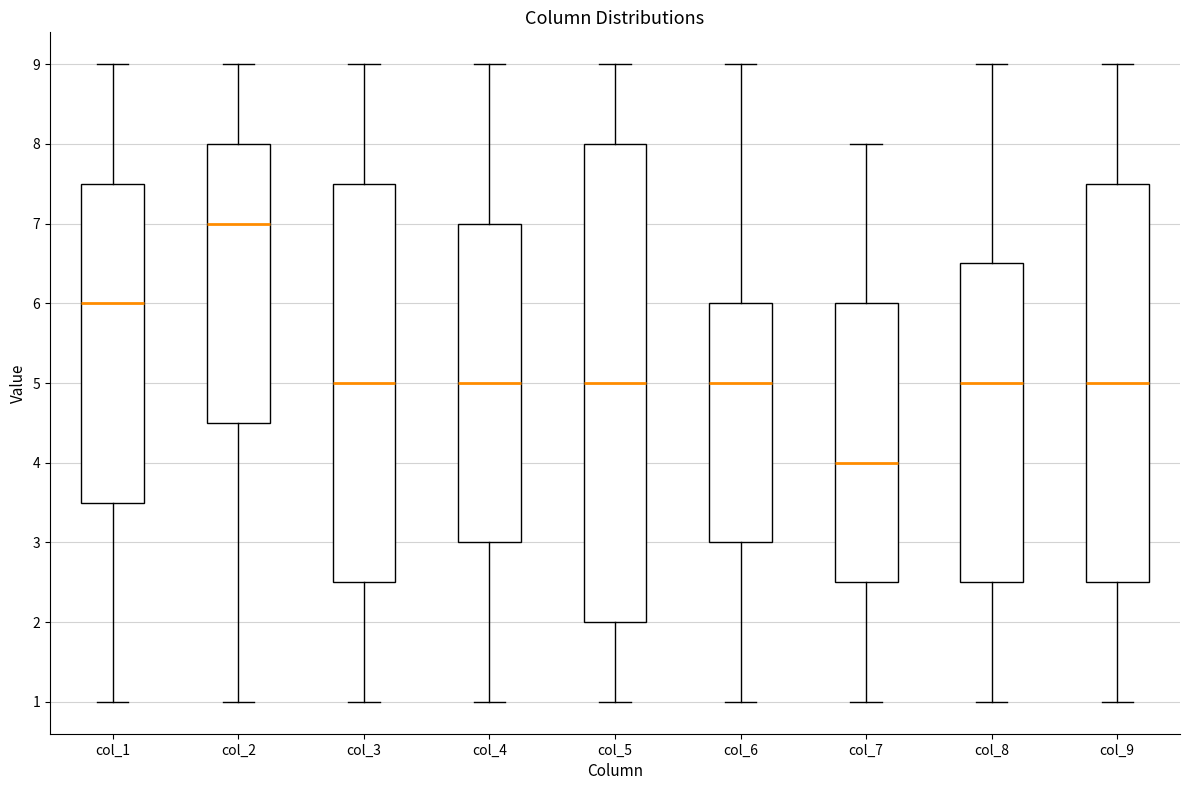

Reading left to right, read every box against the y-axis: the position of its median line, the range the box covers, and the ends of its whiskers. The values are not printed on the chart, so give them approximately, as read against the axis.

col_1: median 6.0, box 3.5 to 7.5, whiskers 1.0 to 9.0
col_2: median 7.0, box 4.5 to 8.0, whiskers 1.0 to 9.0
col_3: median 5.0, box 2.5 to 7.5, whiskers 1.0 to 9.0
col_4: median 5.0, box 3.0 to 7.0, whiskers 1.0 to 9.0
col_5: median 5.0, box 2.0 to 8.0, whiskers 1.0 to 9.0
col_6: median 5.0, box 3.0 to 6.0, whiskers 1.0 to 9.0
col_7: median 4.0, box 2.5 to 6.0, whiskers 1.0 to 8.0
col_8: median 5.0, box 2.5 to 6.5, whiskers 1.0 to 9.0
col_9: median 5.0, box 2.5 to 7.5, whiskers 1.0 to 9.0